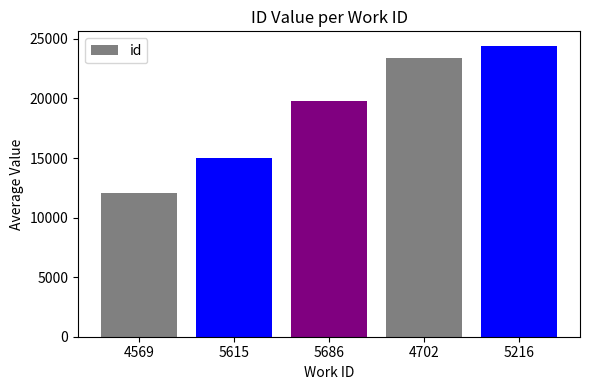

Reading right to left, what are all the values shown in this chart?

24414	23391	19801	15026	12031